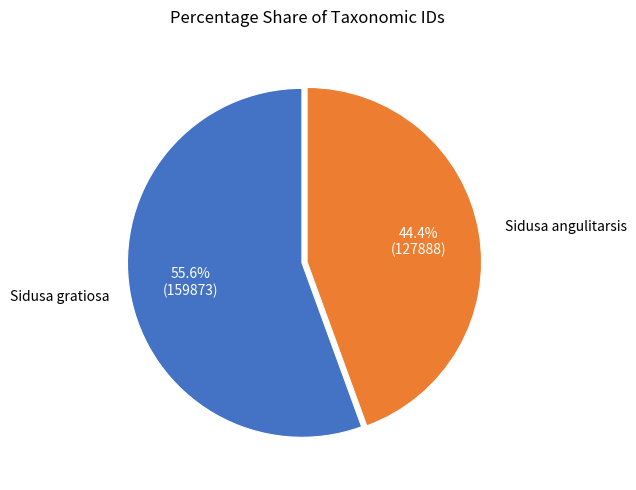

How many slices are in this pie chart?

2